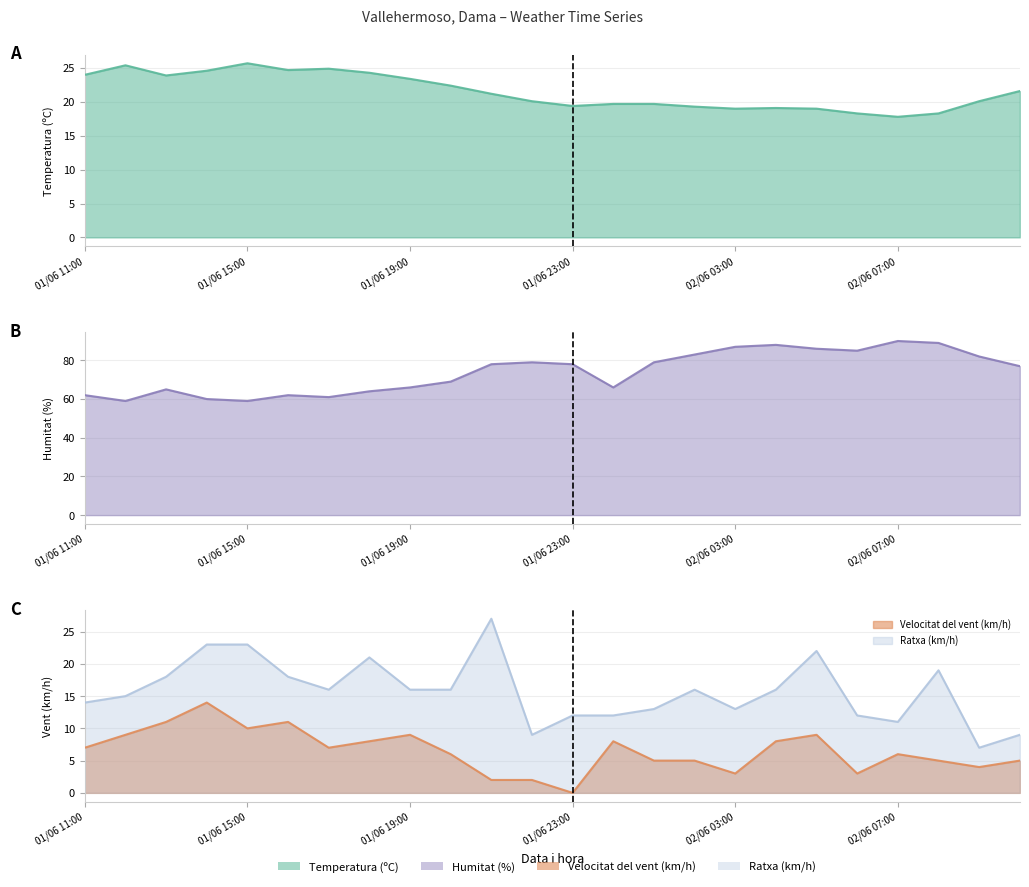

The value of Temperatura (ºC) at 02/06 10:00 is 21.6. True or false?

True